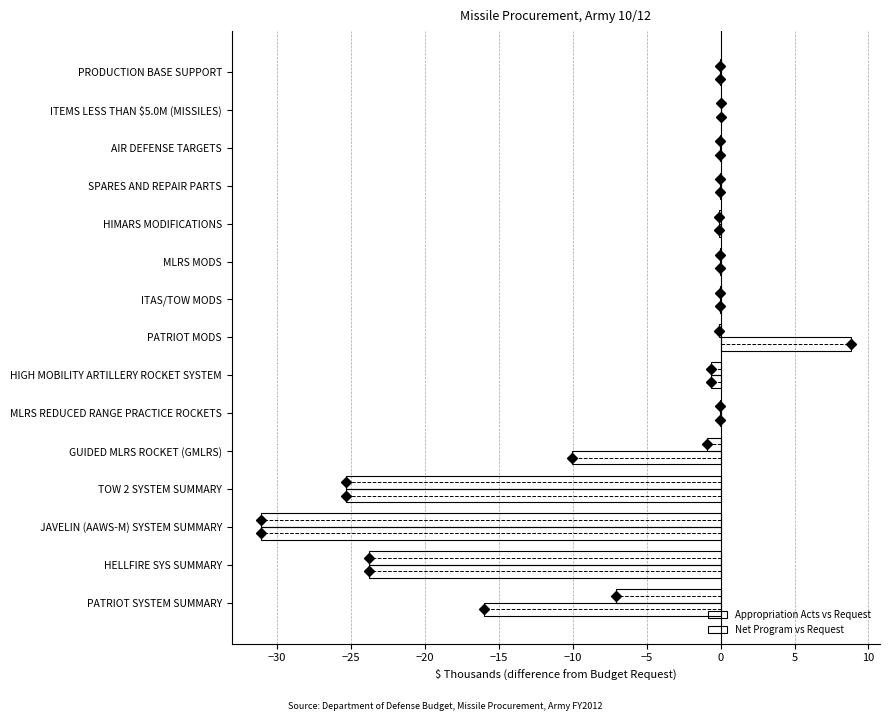

How many data points does each series have?

15